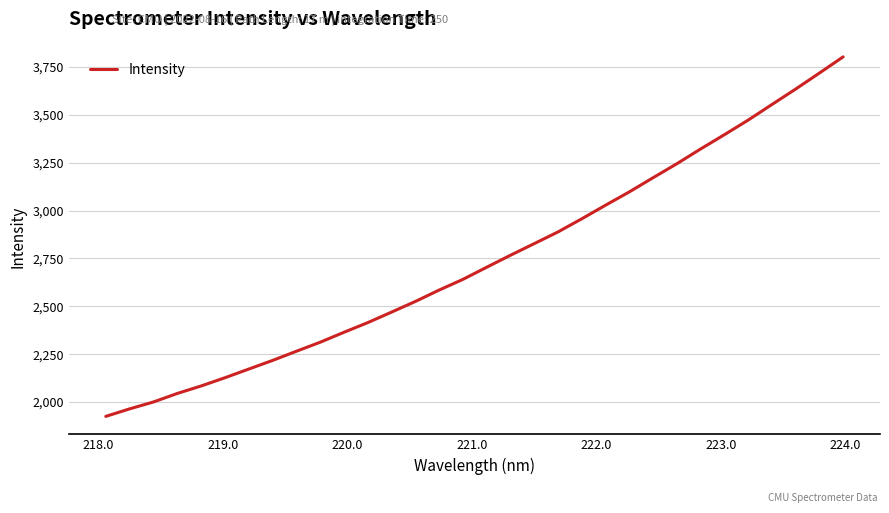

What is the minimum value shown in the chart?

1925.2